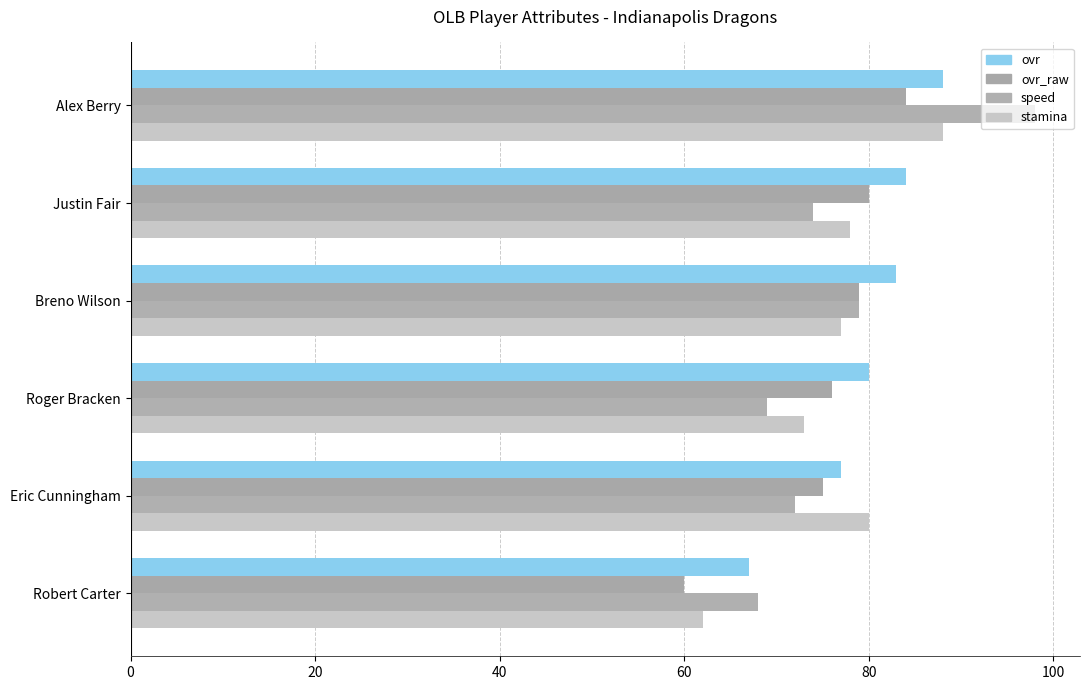

How many series are shown in this chart?

4